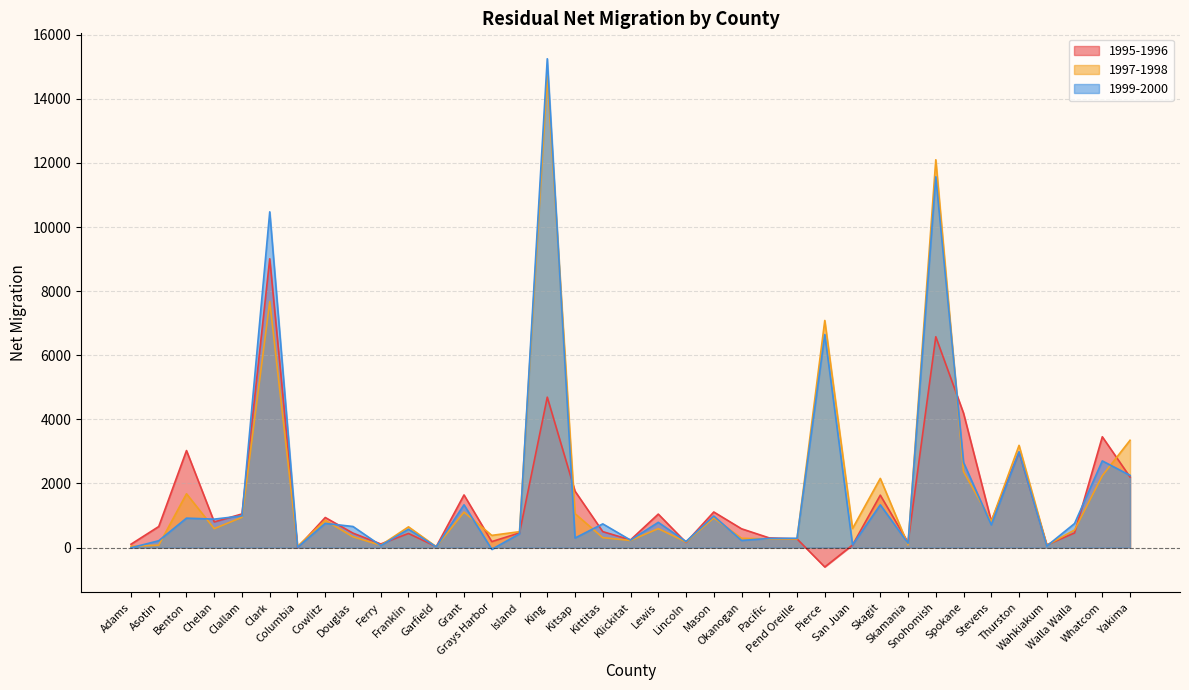

What is the approximate value of Residual Net Migration 1999-2000 at Island?

496